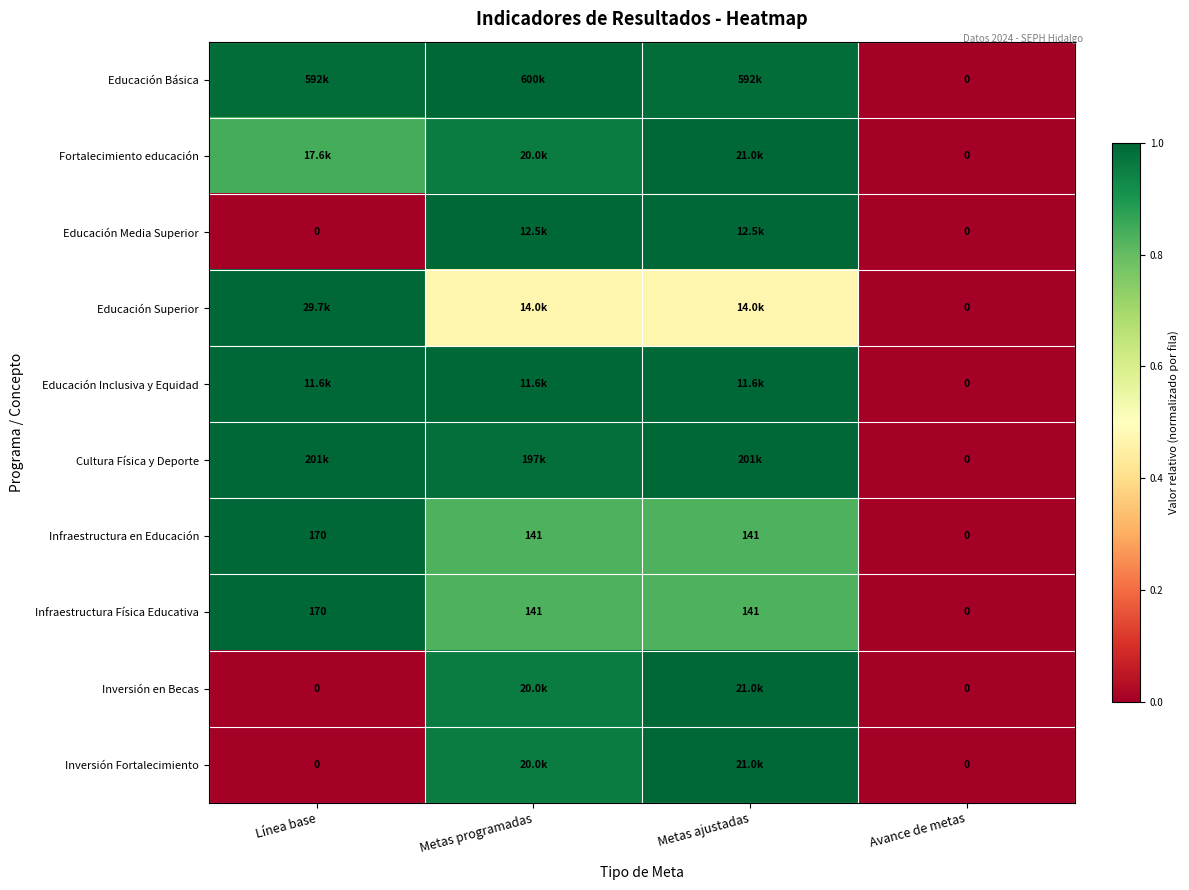

At how many categories does at least one series exceed 0?

3